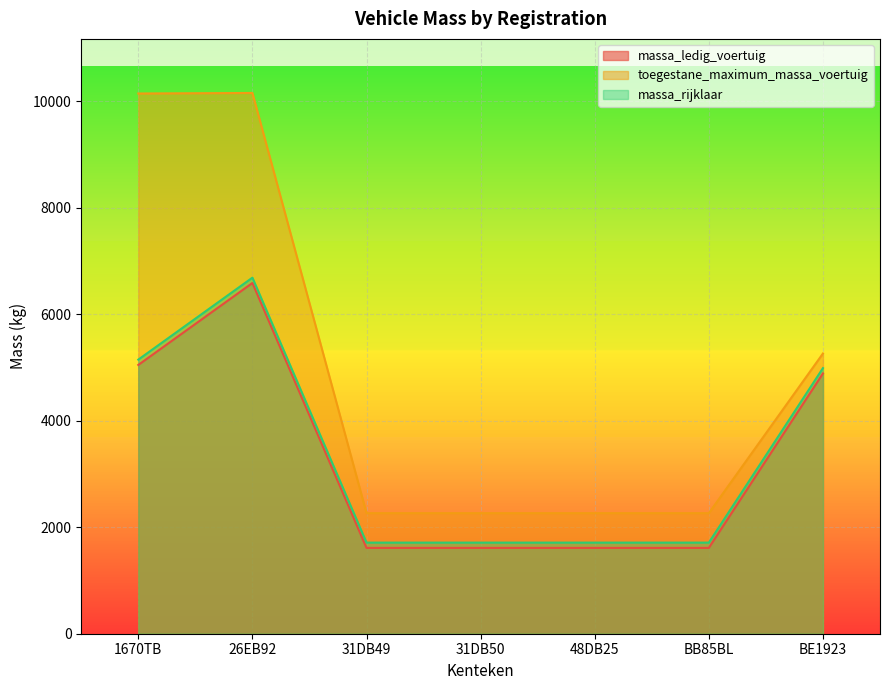

True or false: massa_rijklaar and massa_ledig_voertuig intersect in this chart.

False